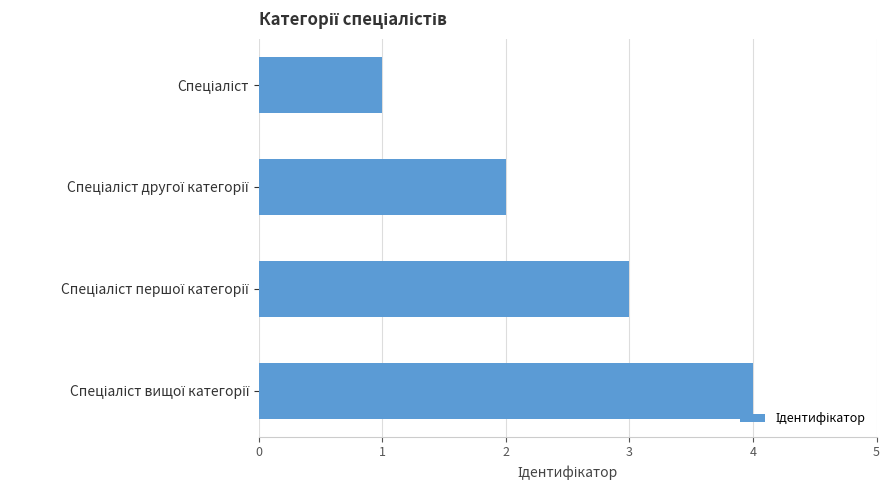

What is the greatest value displayed?

4